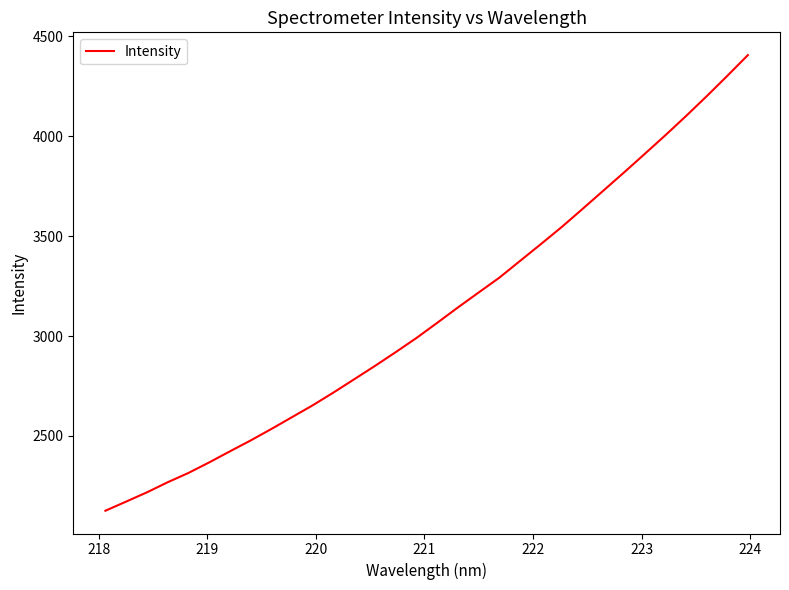

What is the greatest value displayed?

4405.3